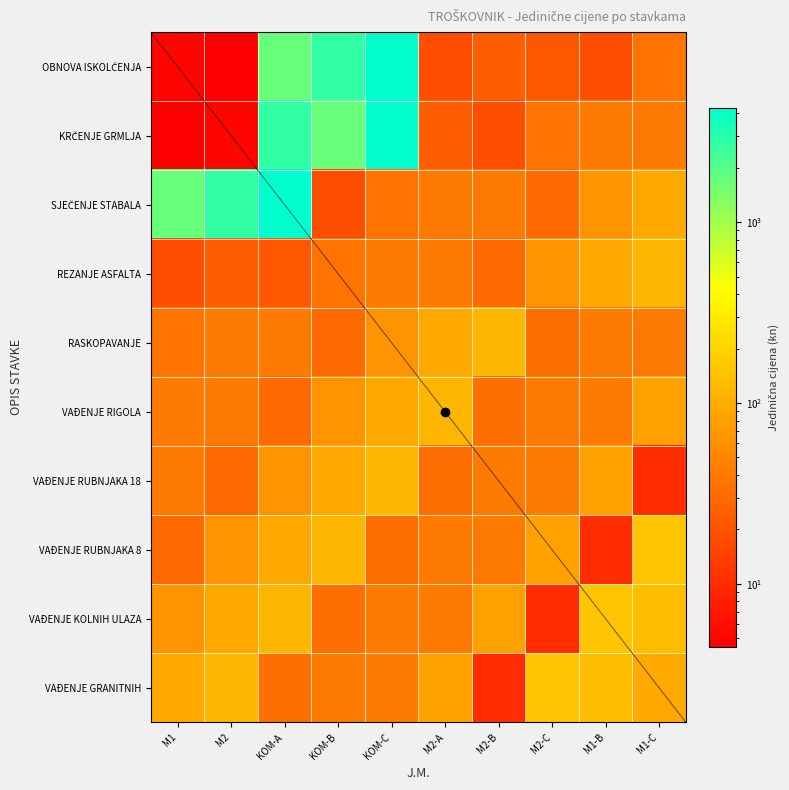

At how many categories does at least one series exceed 4188?

2